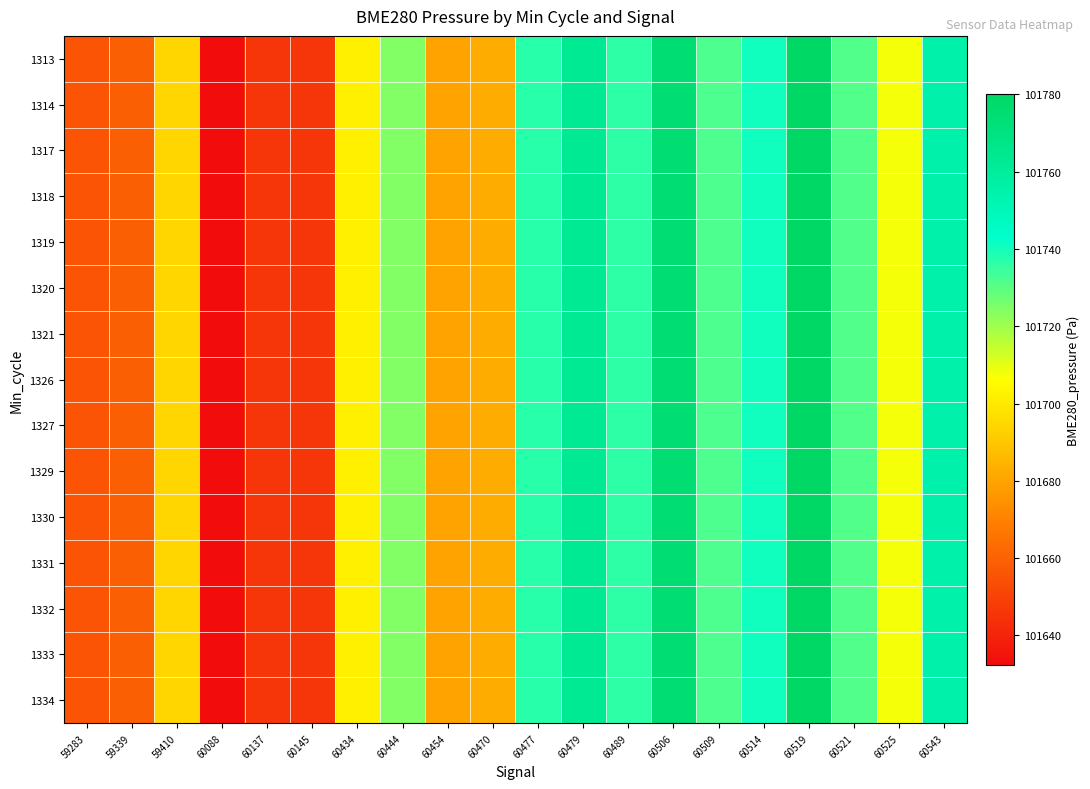

At which category is the sum across all series the highest?

60519